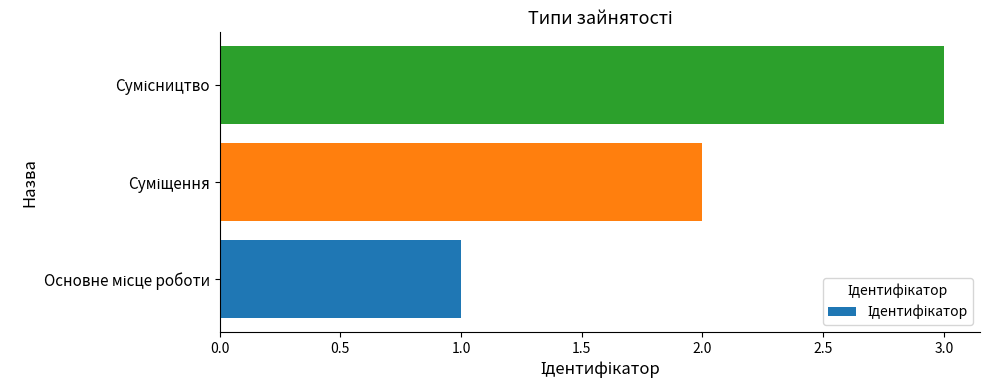

How many bars are there in total?

3